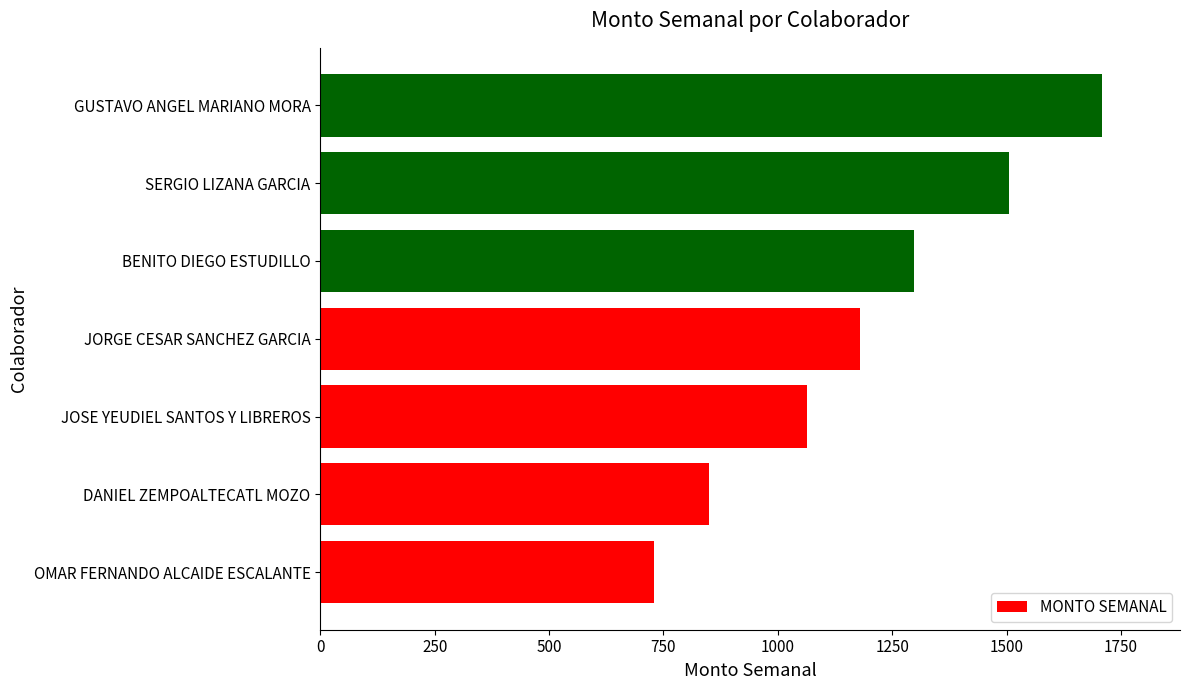

Which label corresponds to the largest value in the chart?

GUSTAVO ANGEL MARIANO MORA